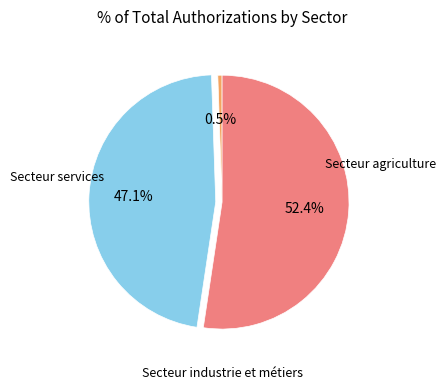

Count the number of slices in the pie.

3